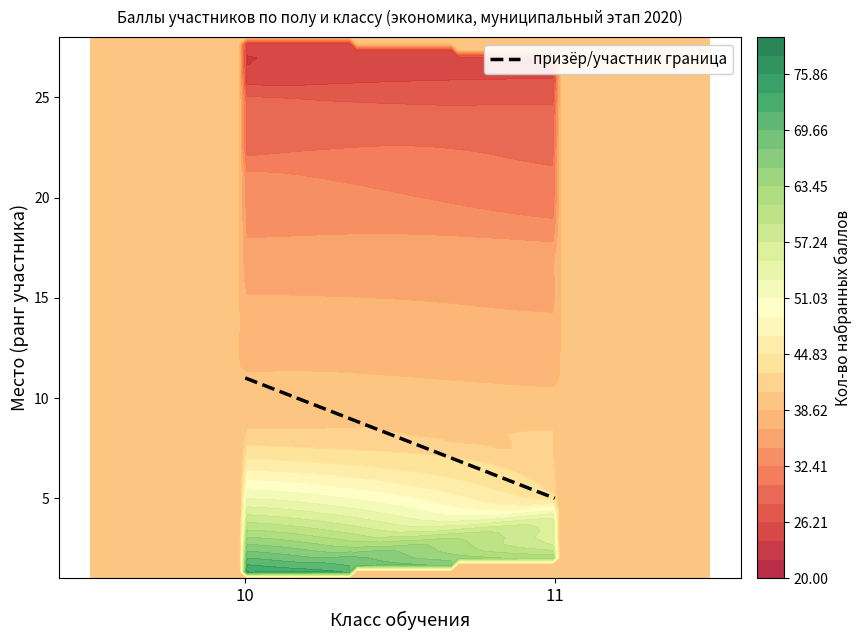

Reading left to right, list all the values displayed in this chart.

10=11	11=5